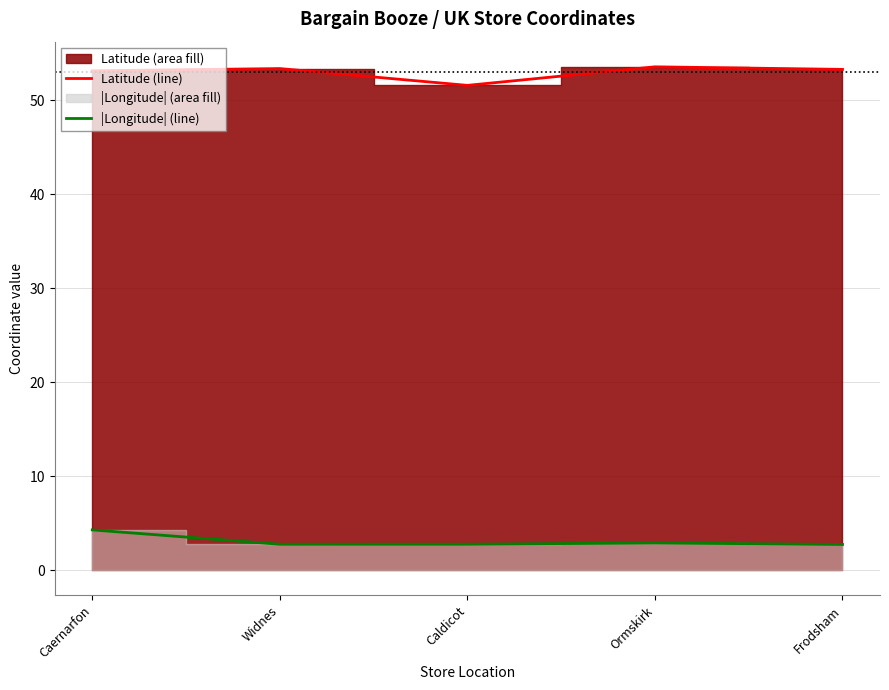

How many categories are shown in the chart?

5